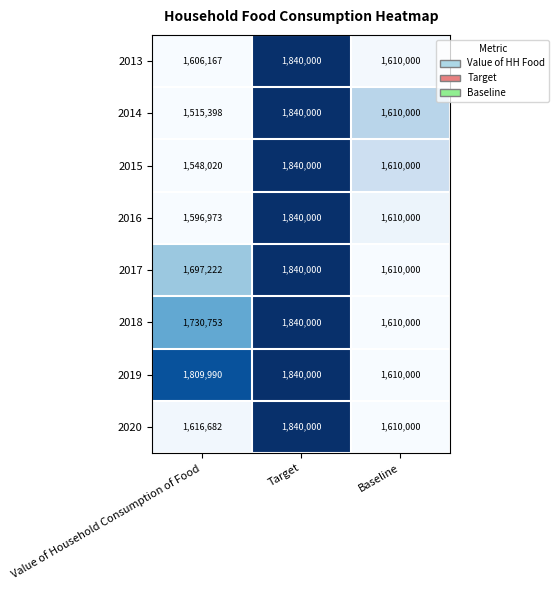

At which category is the sum across all series the highest?

Target